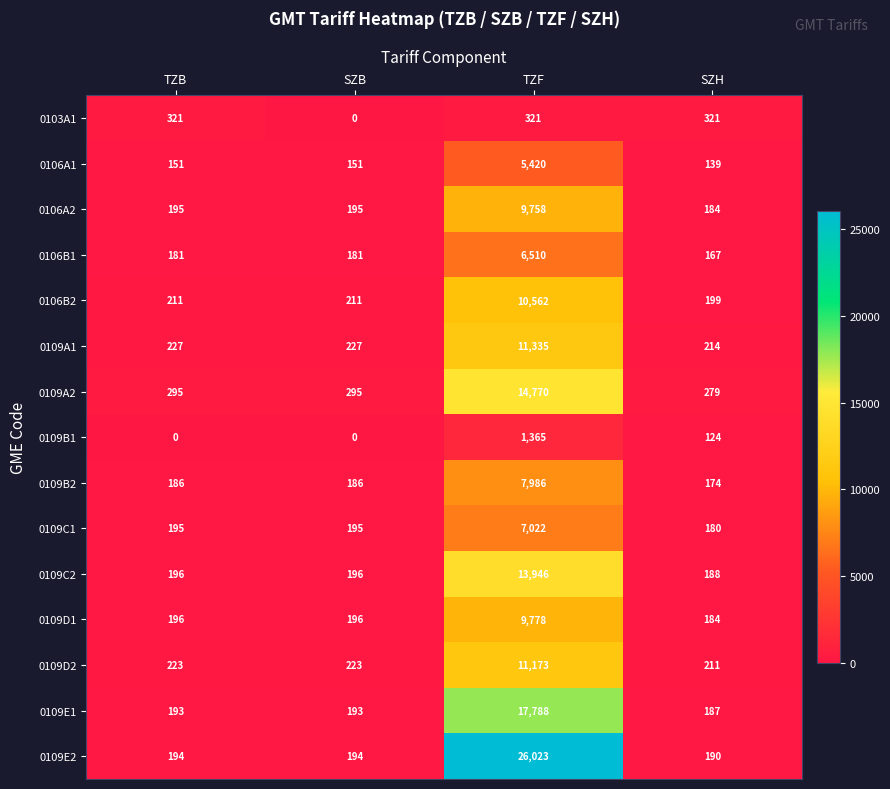

Which series has the largest range (max minus min)?

0109E2